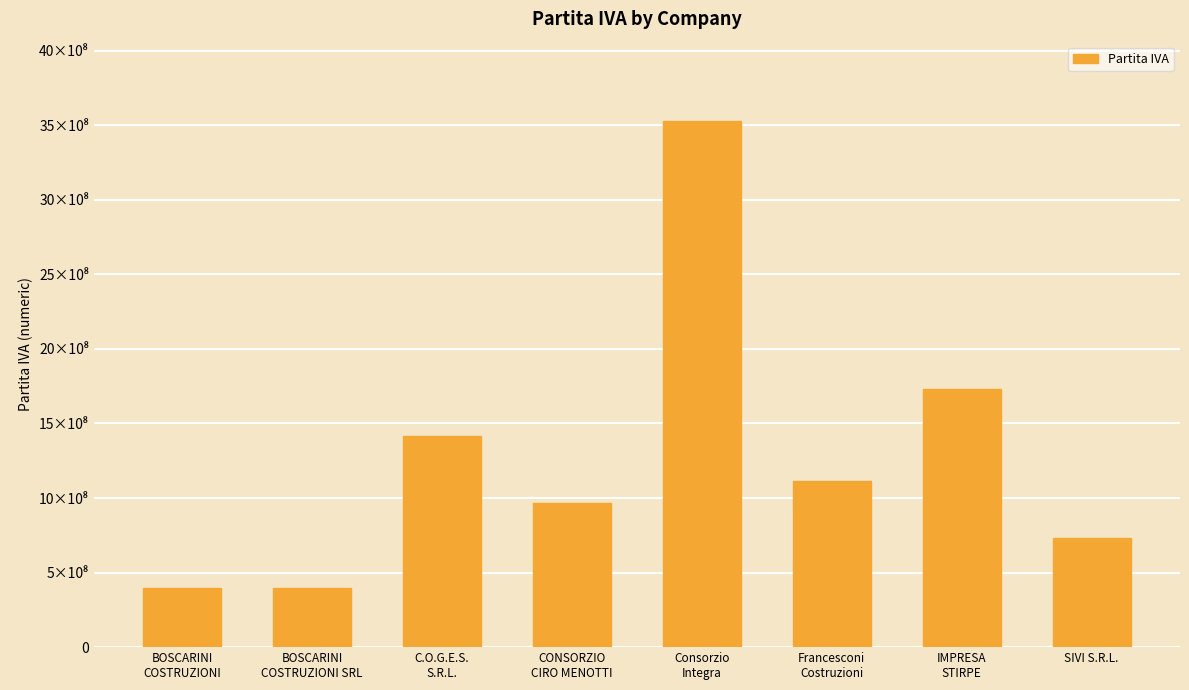

At which category does the chart reach its peak across all series?

Consorzio
Integra